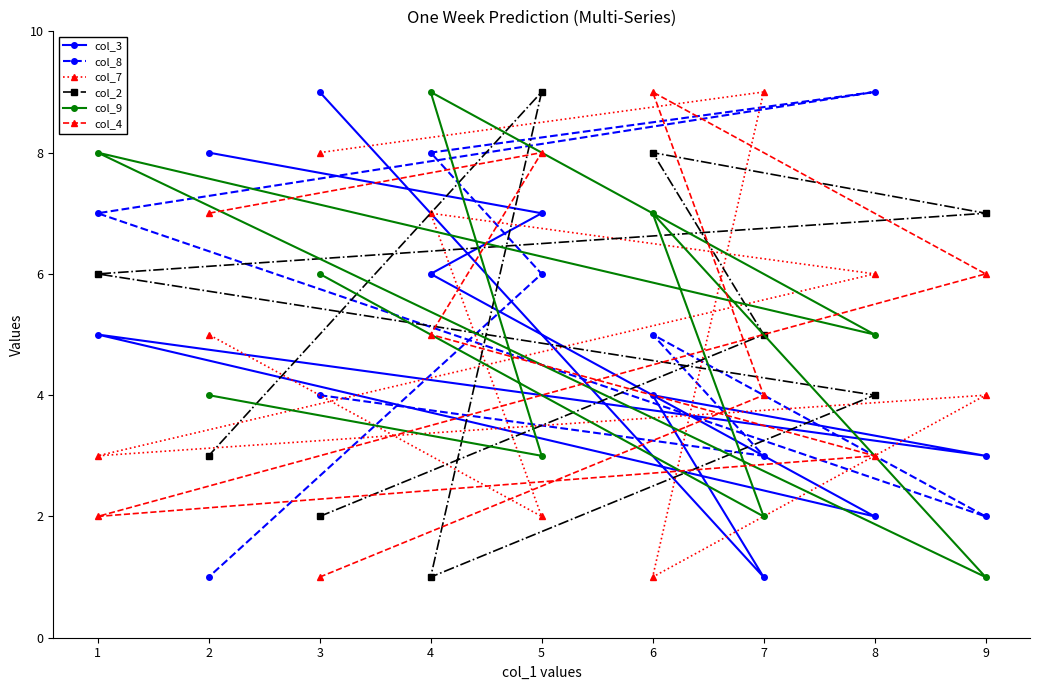

Reading right to left, extract all data points from this chart.

col_3: 9=3	8=2	7=1	6=4	5=7	4=6	3=9	2=8	1=5
col_8: 9=2	8=9	7=3	6=5	5=6	4=8	3=4	2=1	1=7
col_7: 9=4	8=6	7=9	6=1	5=2	4=7	3=8	2=5	1=3
col_2: 9=7	8=4	7=5	6=8	5=9	4=1	3=2	2=3	1=6
col_9: 9=1	8=5	7=2	6=7	5=3	4=9	3=6	2=4	1=8
col_4: 9=6	8=3	7=4	6=9	5=8	4=5	3=1	2=7	1=2